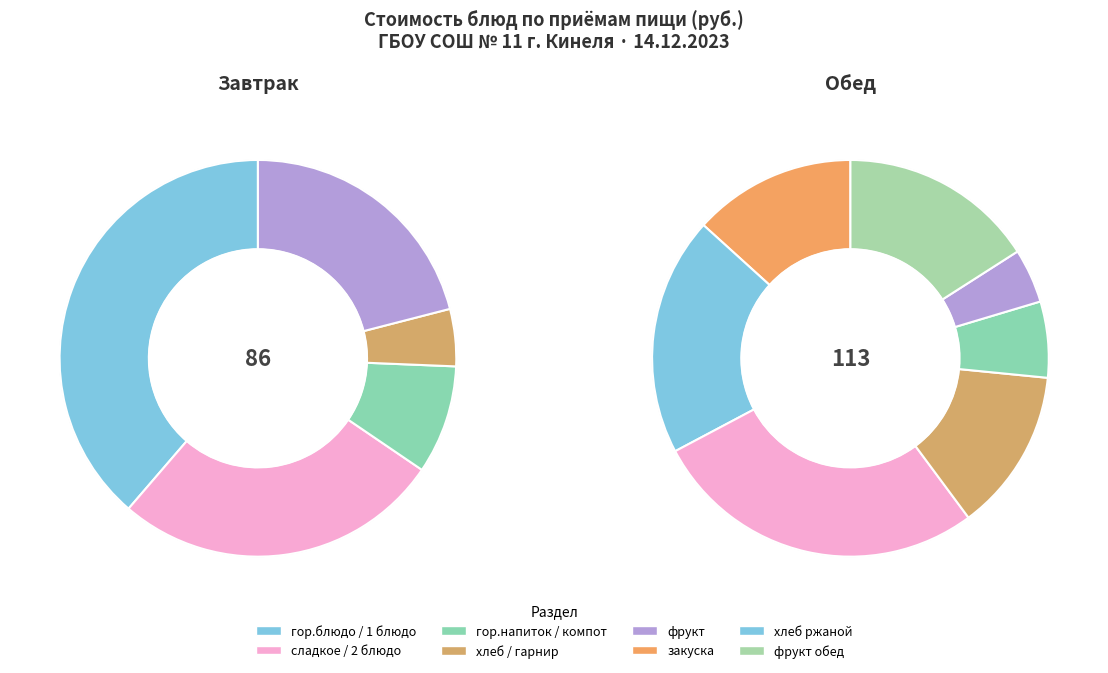

Count the number of slices in the pie.

12